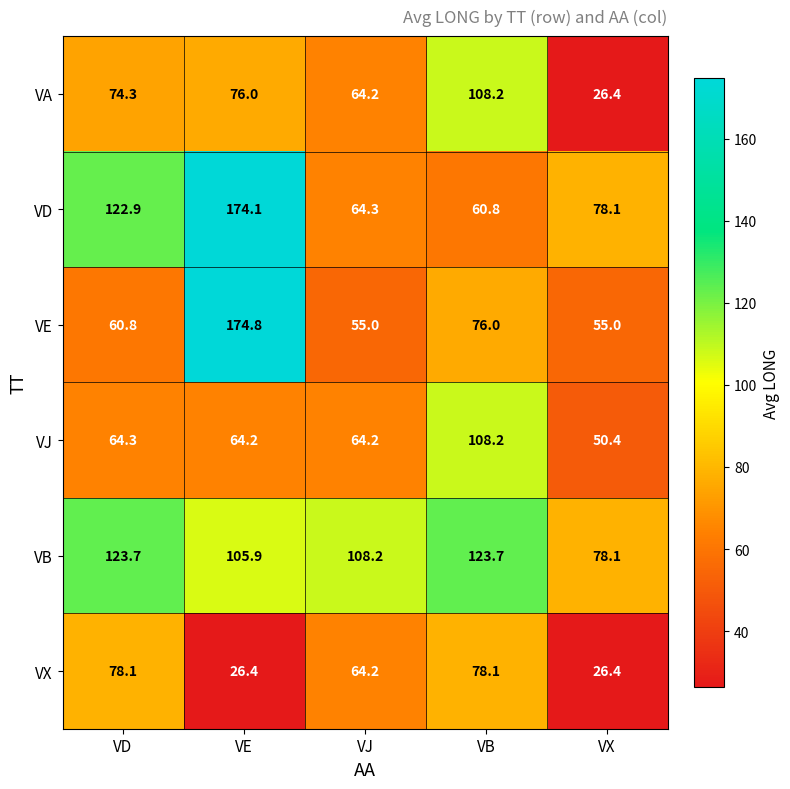

How many data points in VB are above 108?

3